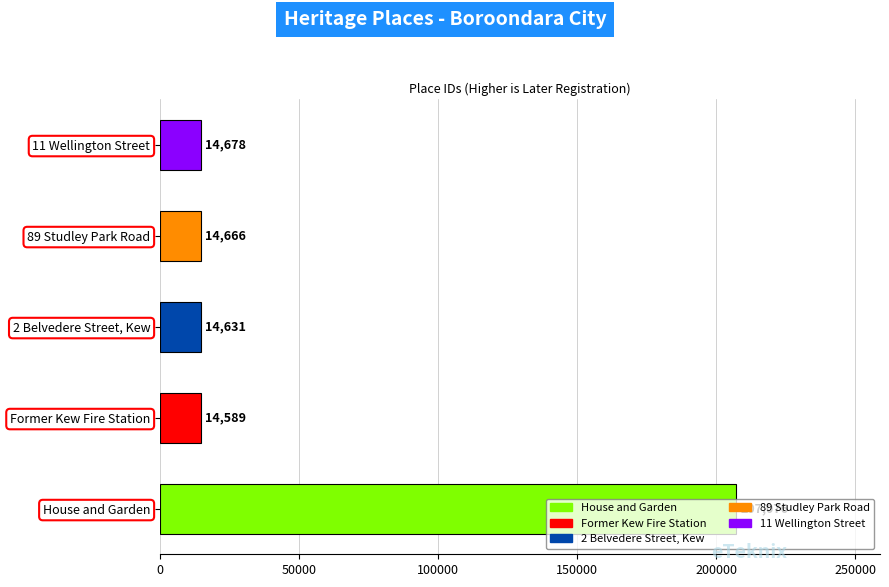

What is the change in value from 2 Belvedere Street, Kew to 11 Wellington Street?

+47